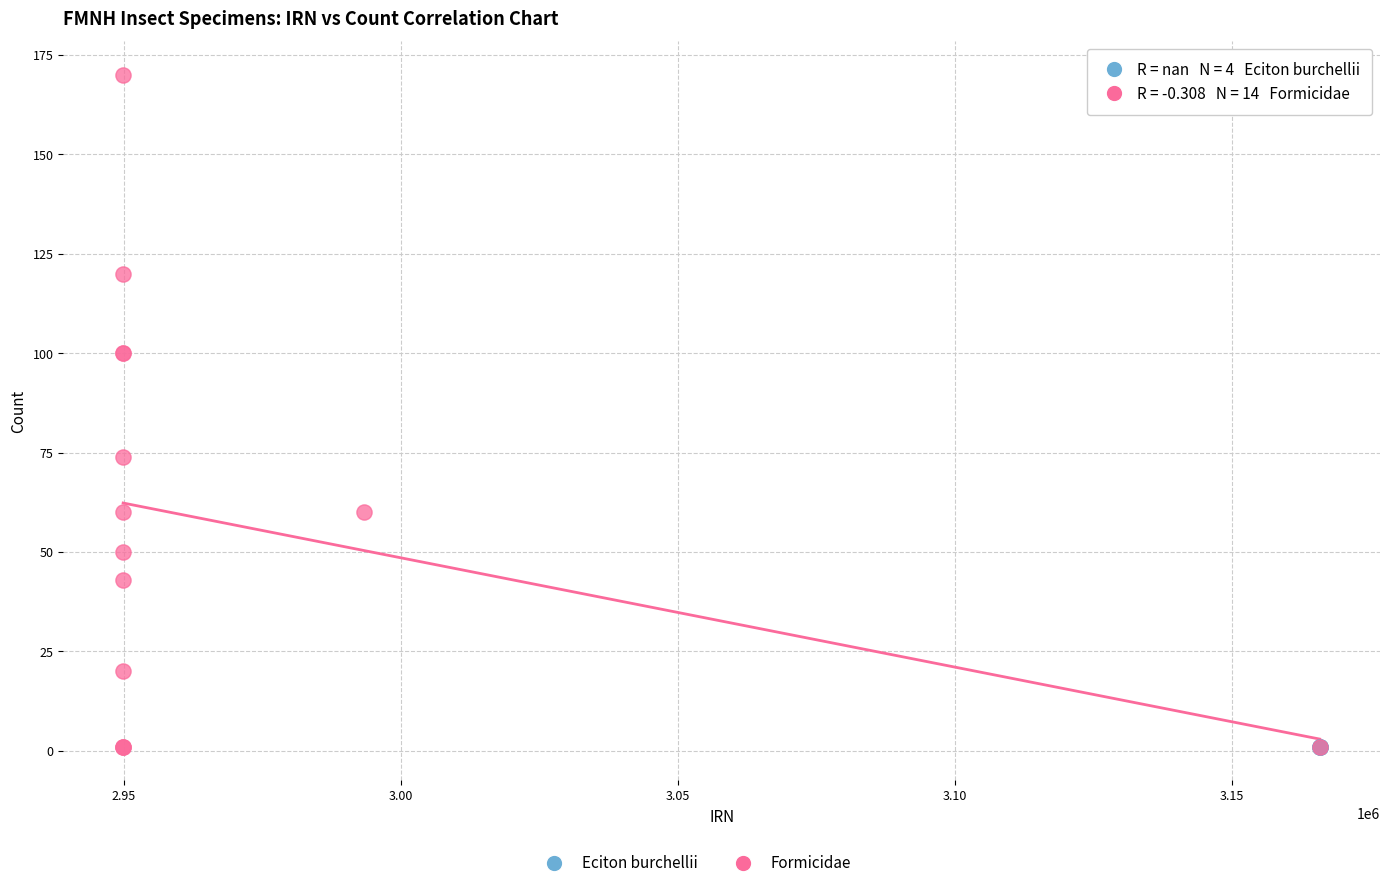

Which series contains the highest Y value?

Formicidae